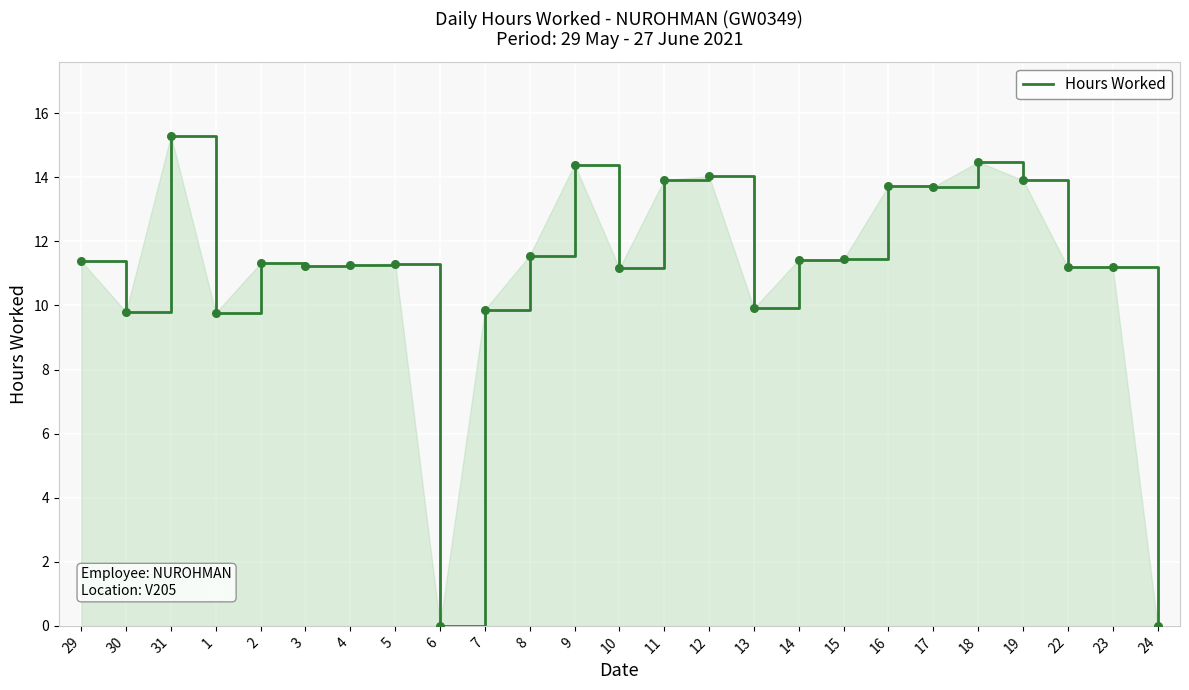

Between 9 and 6, which is larger?

9